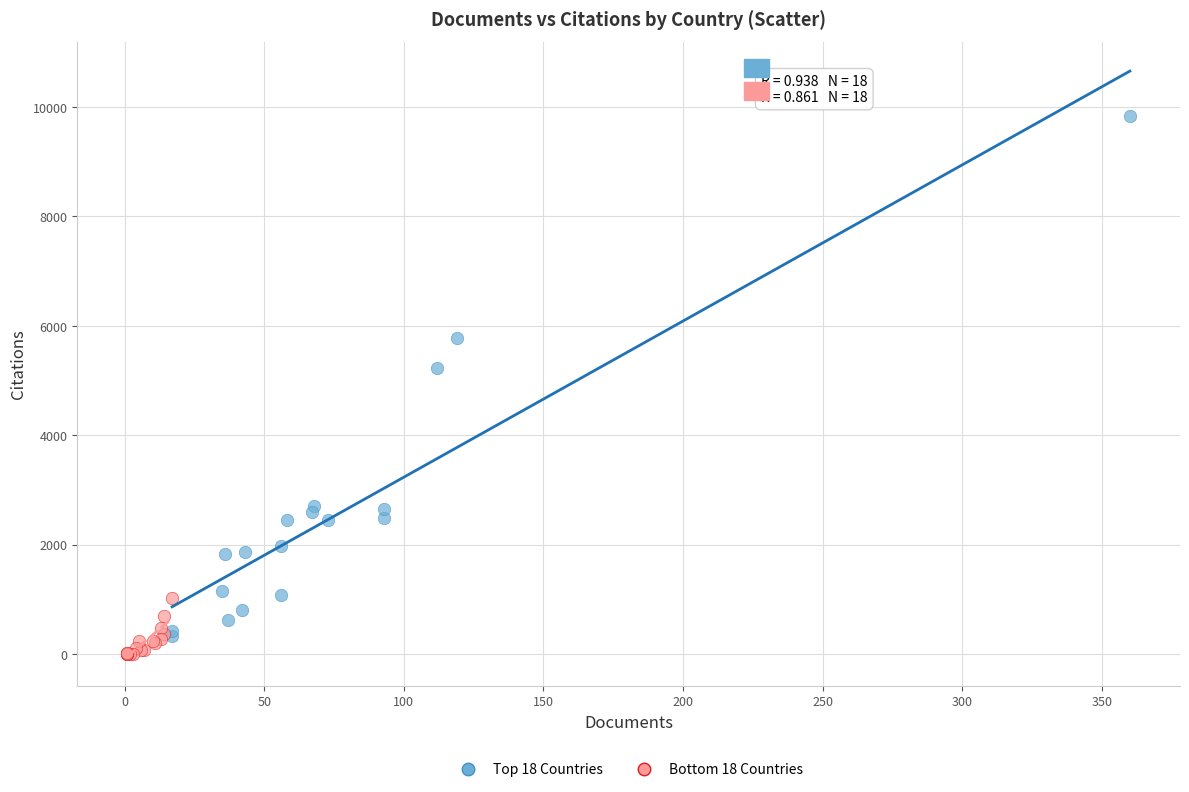

Which series reaches the maximum Y coordinate?

Top 18 Countries